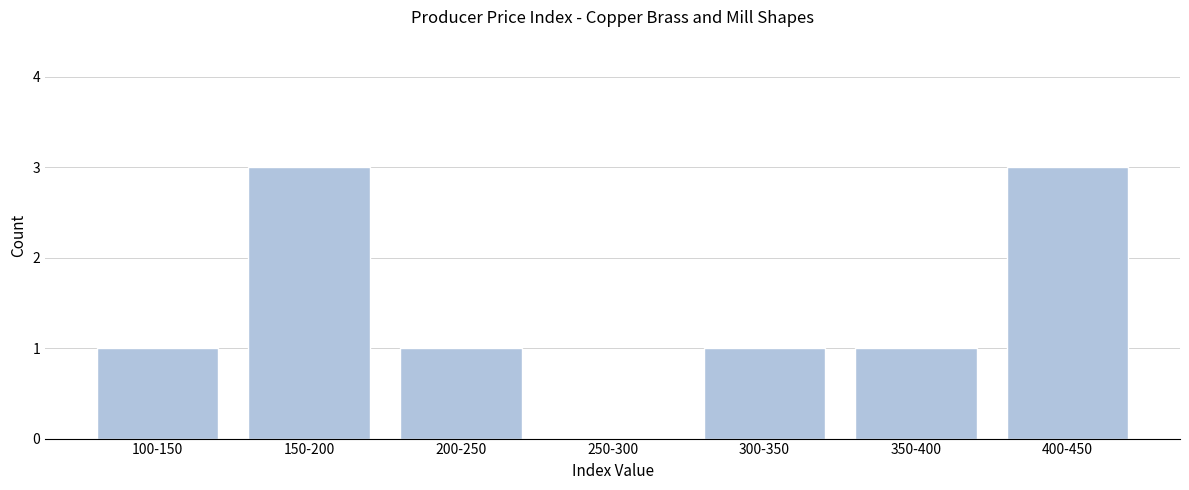

Reading left to right, extract all data points from this chart.

100-150=1	150-200=3	200-250=1	250-300=0	300-350=1	350-400=1	400-450=3